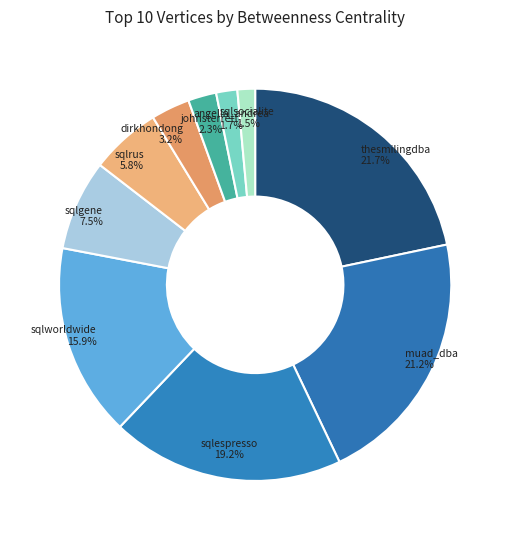

Count the number of slices in the pie.

10